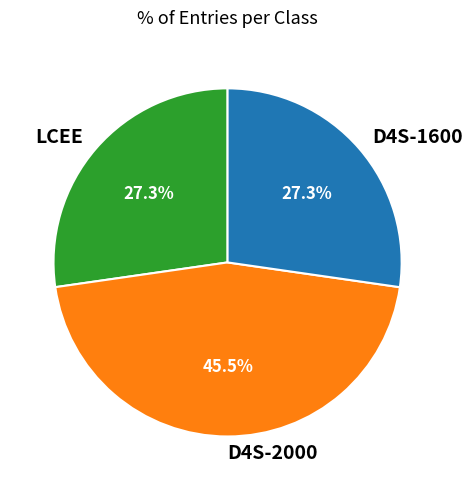

Which slice is the largest?

D4S-2000